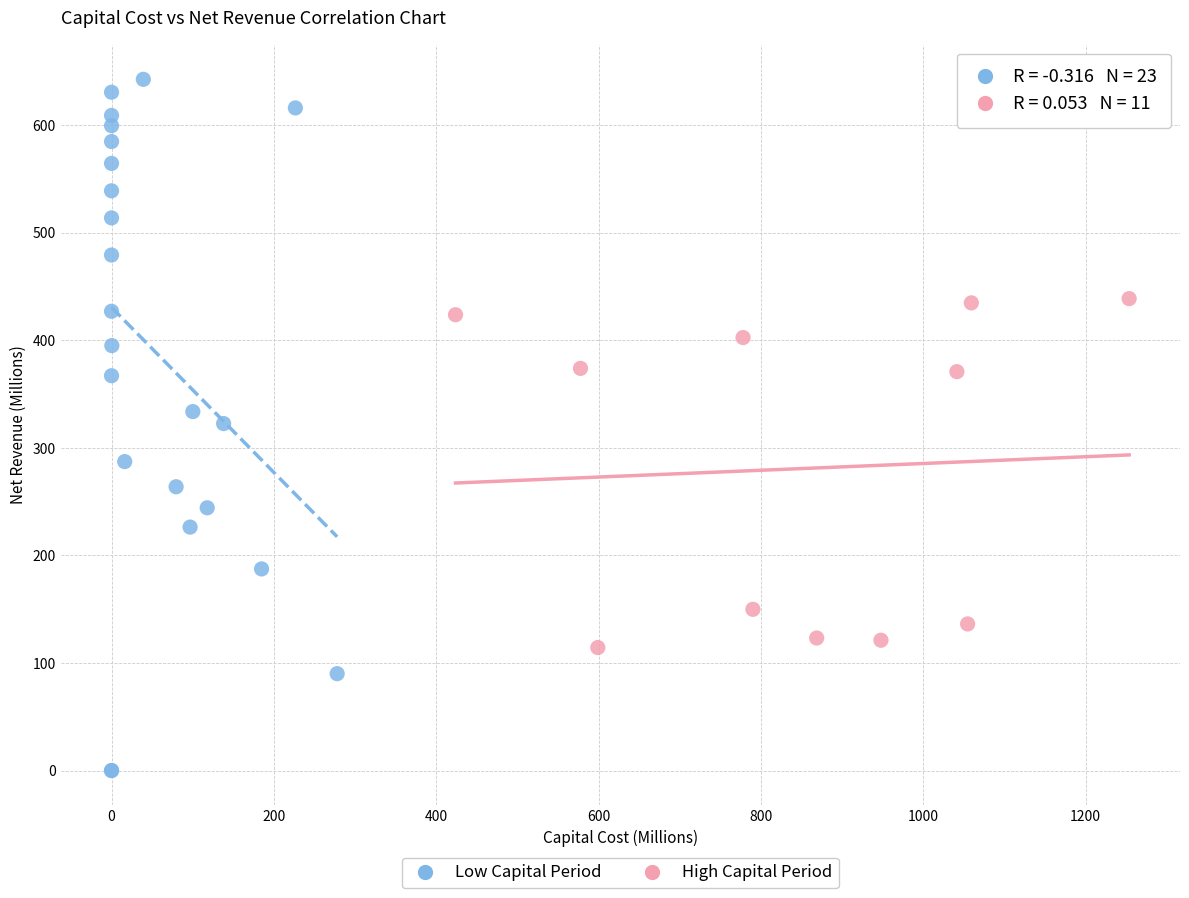

Which series reaches the minimum Y coordinate?

Low Capital Period